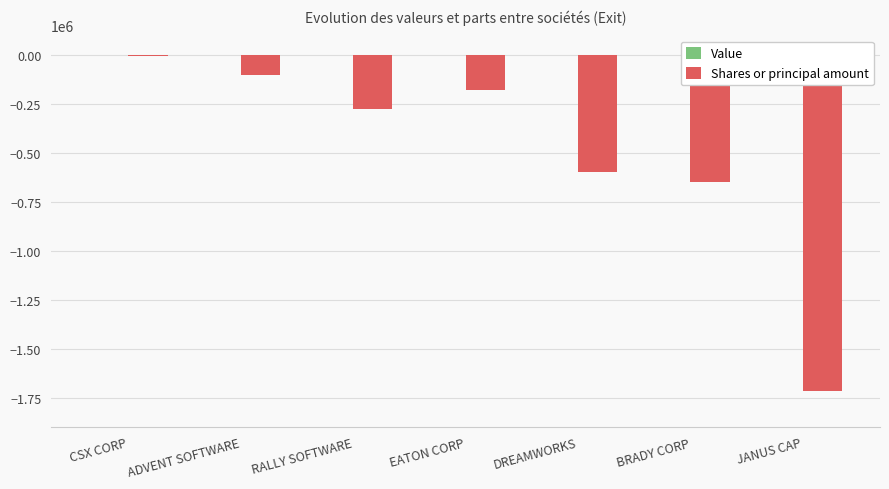

How many bars are there in total?

7